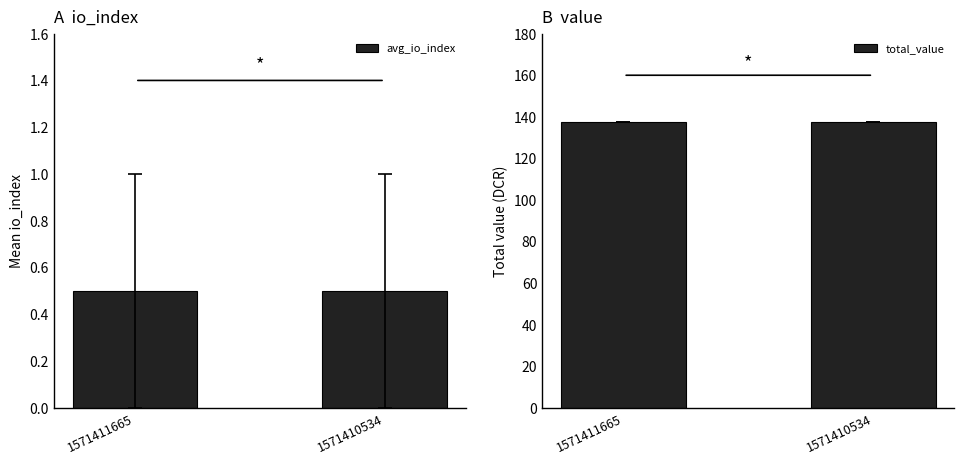

The total_value series shows 137.5 at 1571411665. True or false?

True